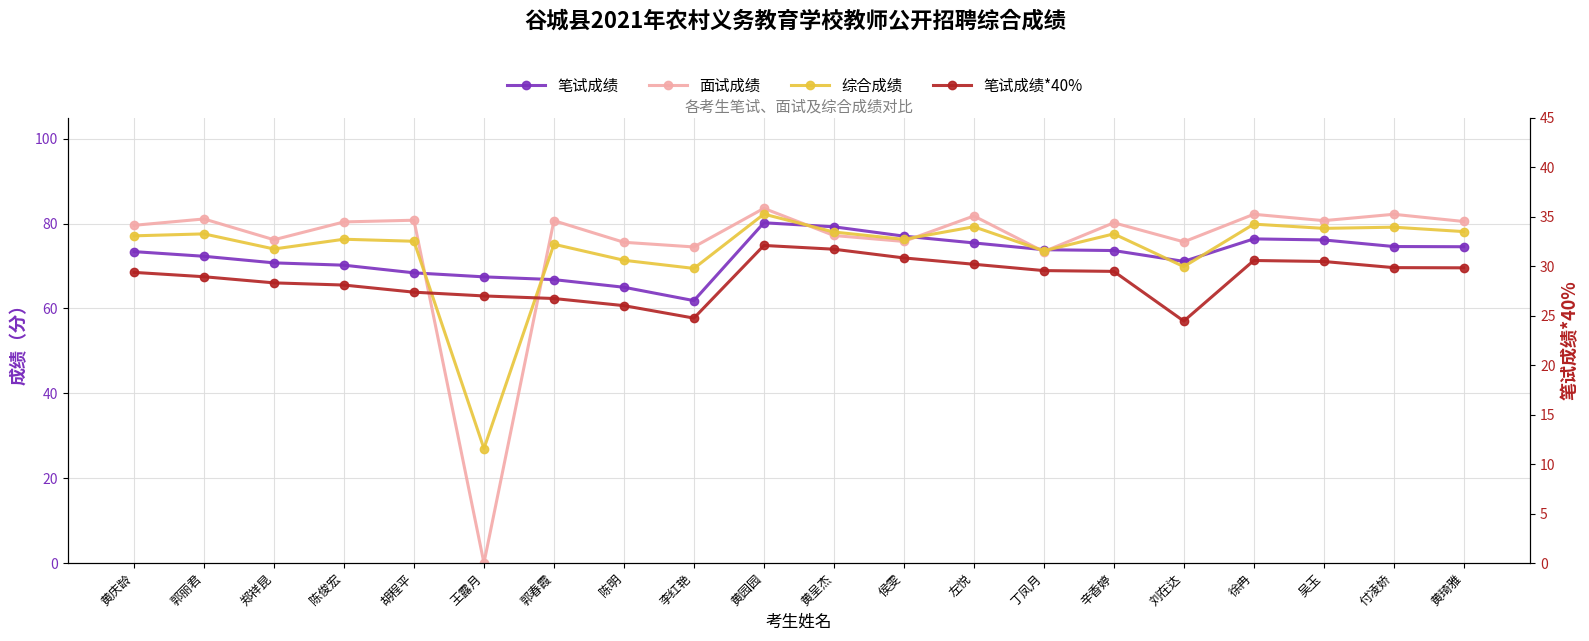

What value does the 面试成绩 series have at 黄琦雅?

80.5